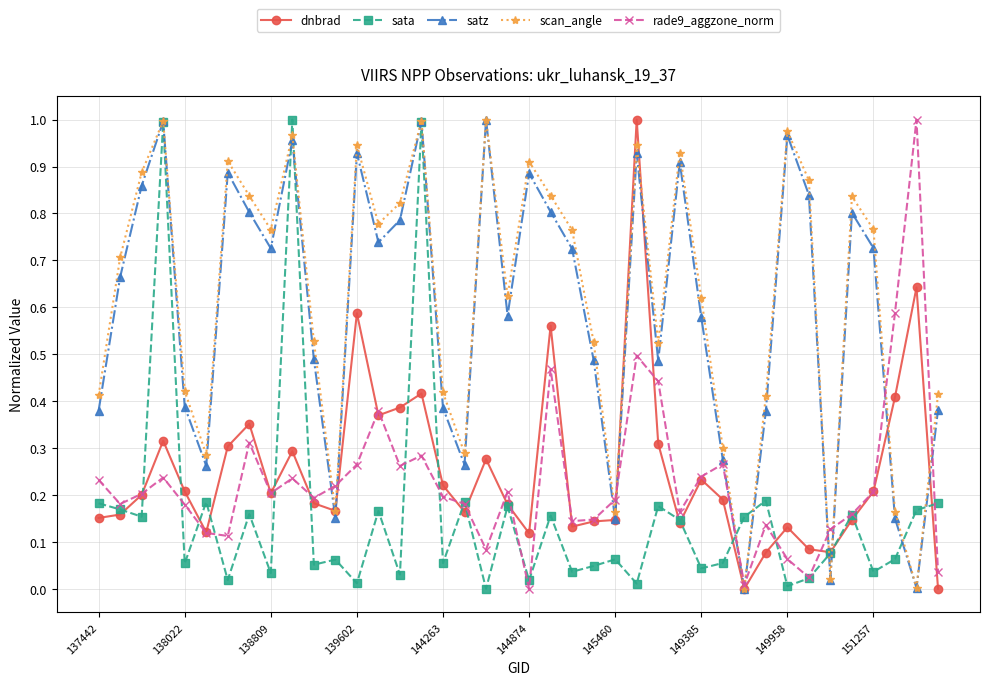

Is this an area chart (filled region under the line)?

No